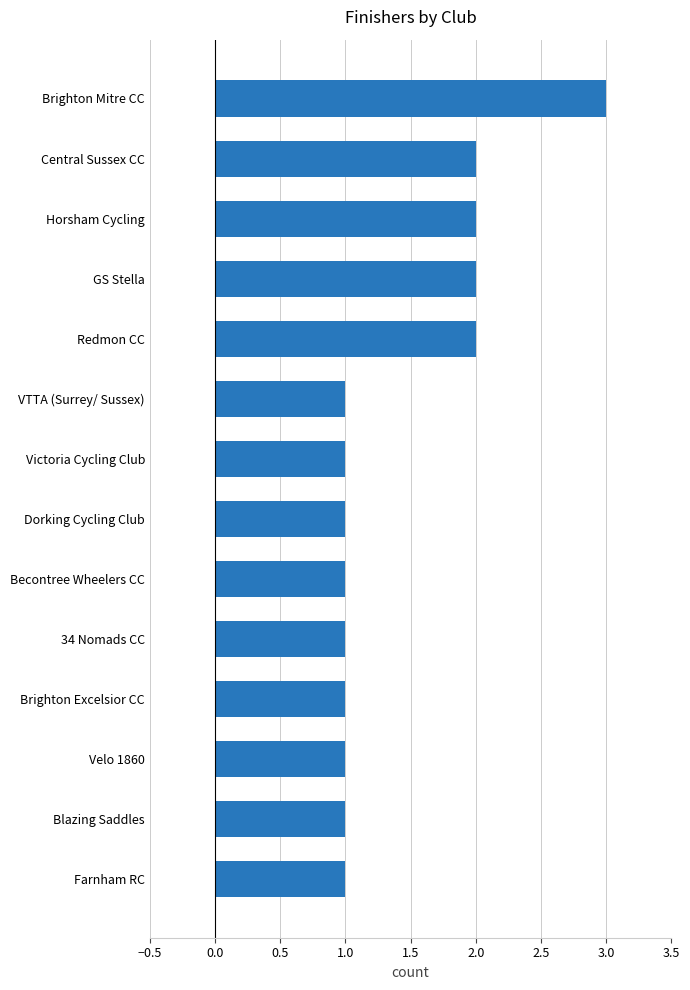

What is the sum of all values?

20